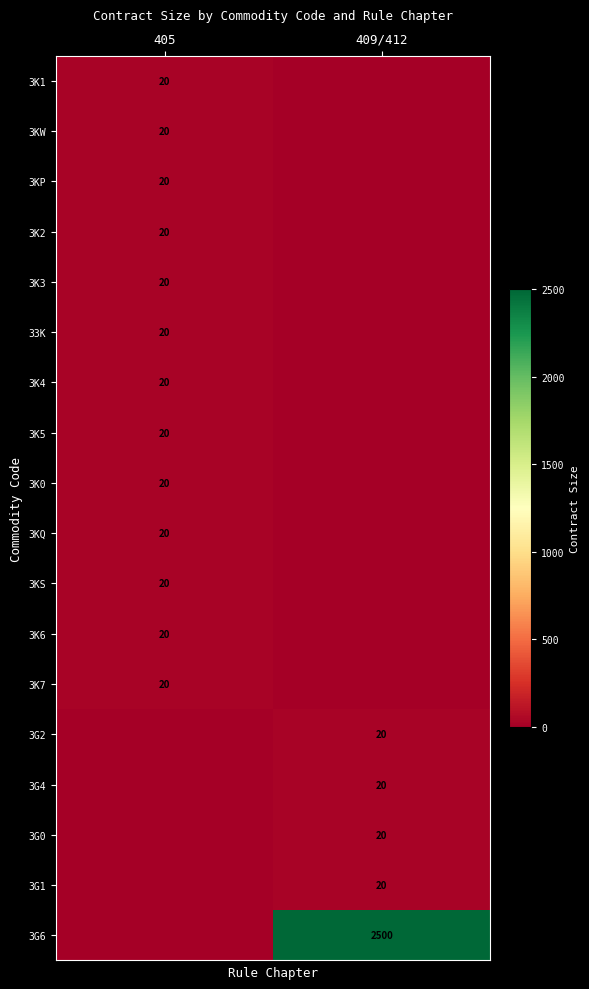

The 3G4 series shows 20 at 409/412. True or false?

True